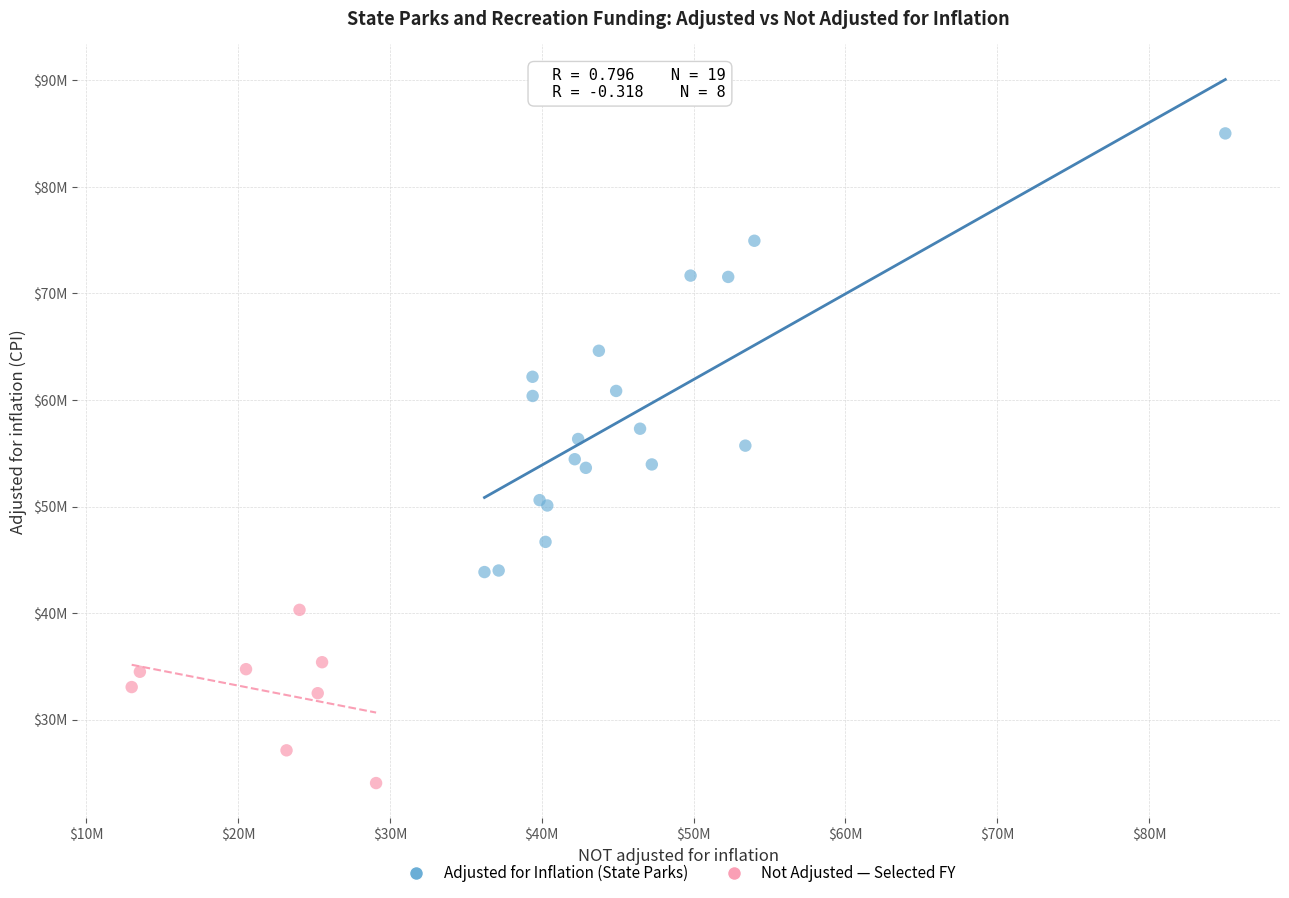

What are all the series names shown in the legend?

Adjusted for Inflation (State Parks), Not Adjusted — Selected FY